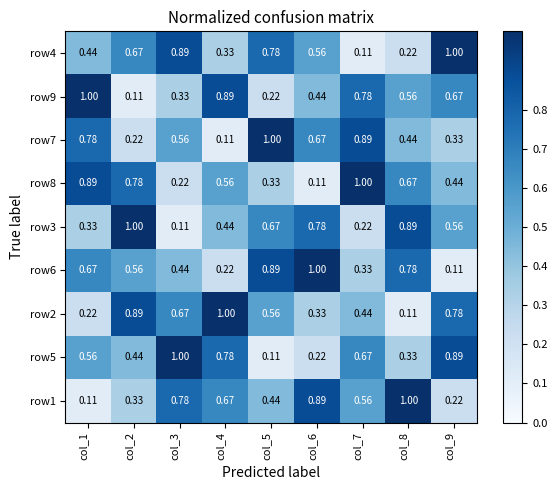

Is the value of row1 at col_1 greater than the value of row5 at col_8?

No